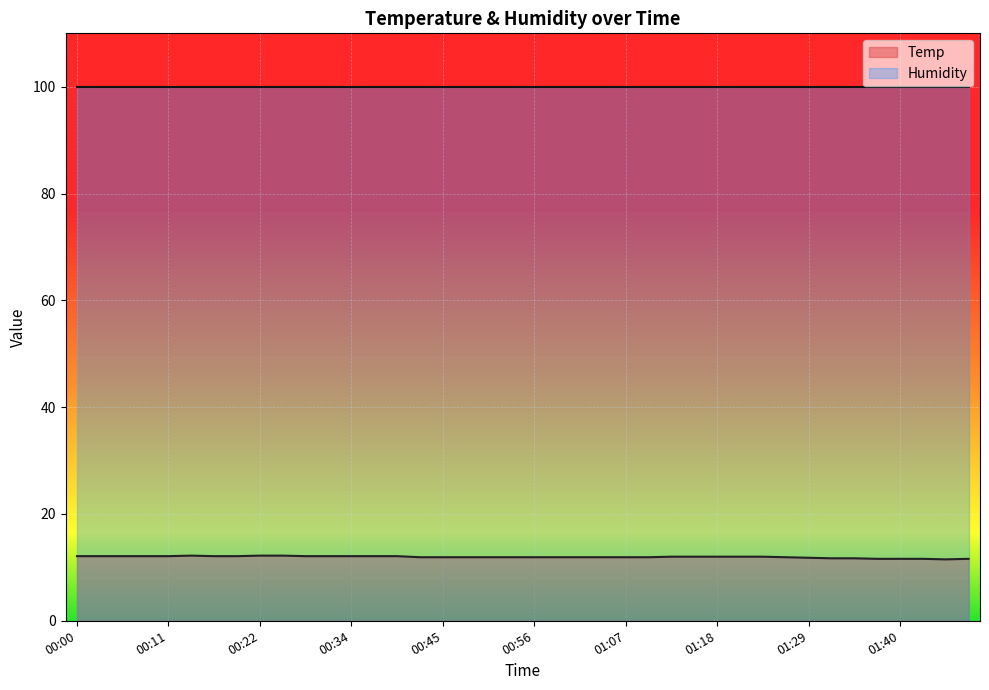

Which label corresponds to the smallest value in the chart?

01:46